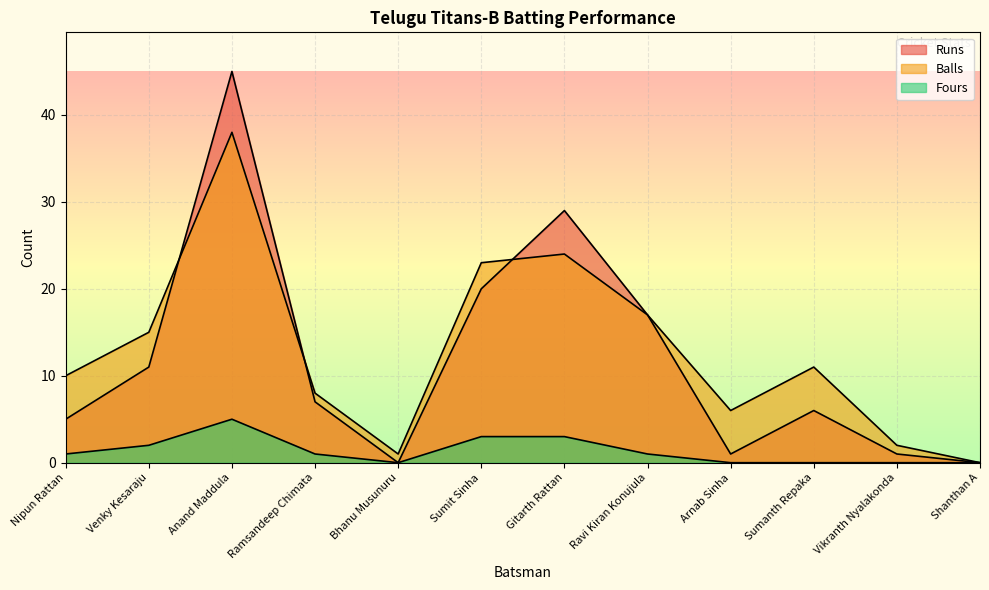

What is the label of the 4th point from the left?

Ramsandeep Chimata